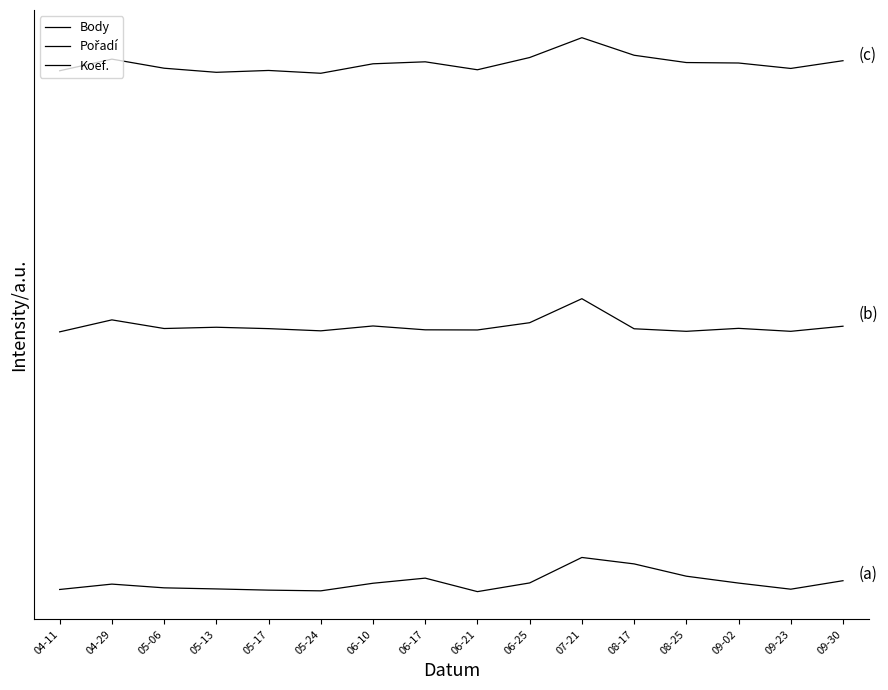

Which has a higher value, 06-25 or 05-13?

06-25